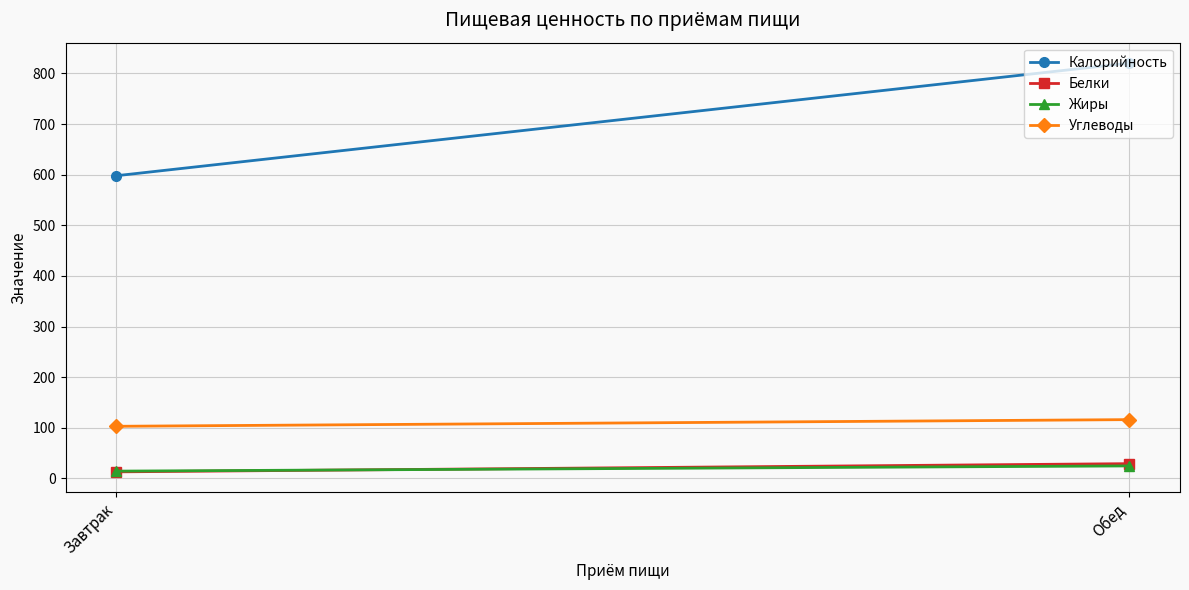

What position from the left is Обед?

2